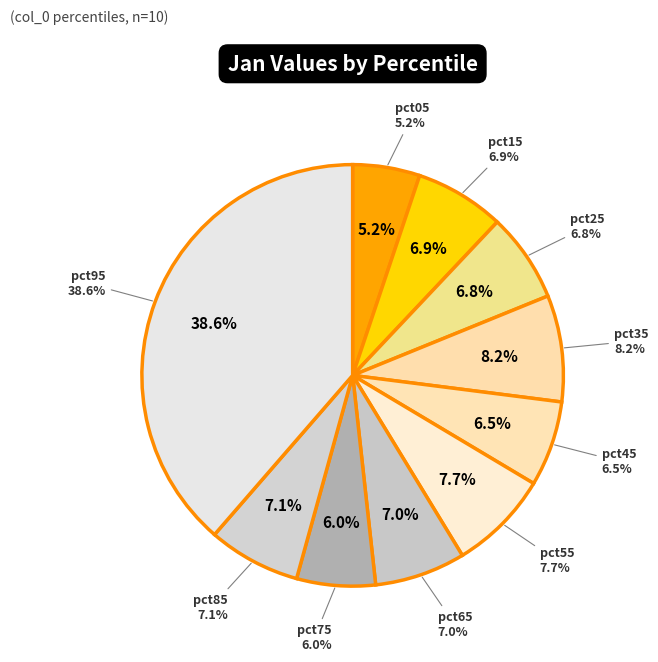

Which slice is the smallest?

pct05